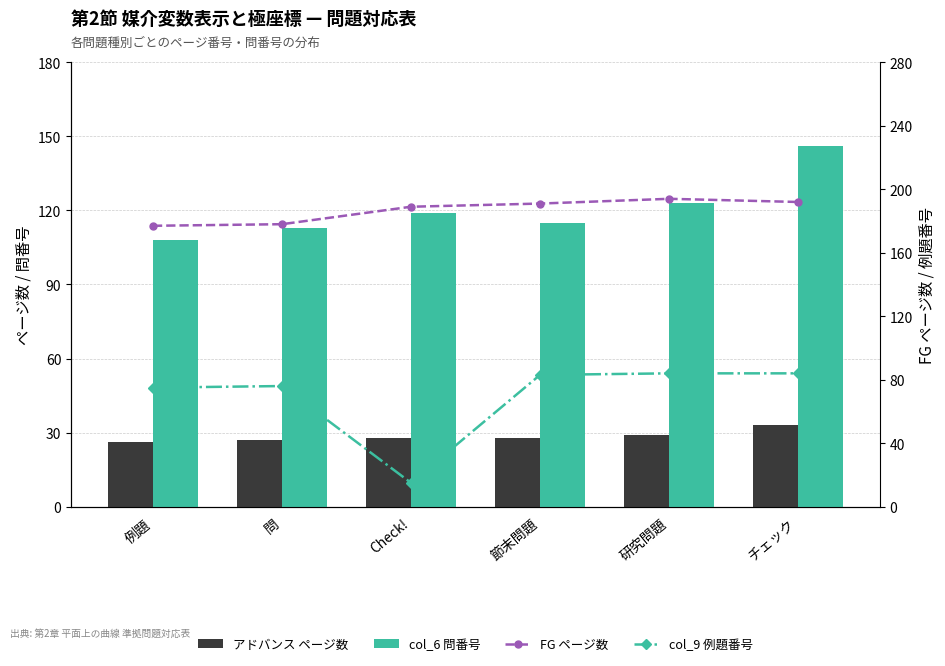

Are the bars grouped side by side (vs. stacked)?

Yes